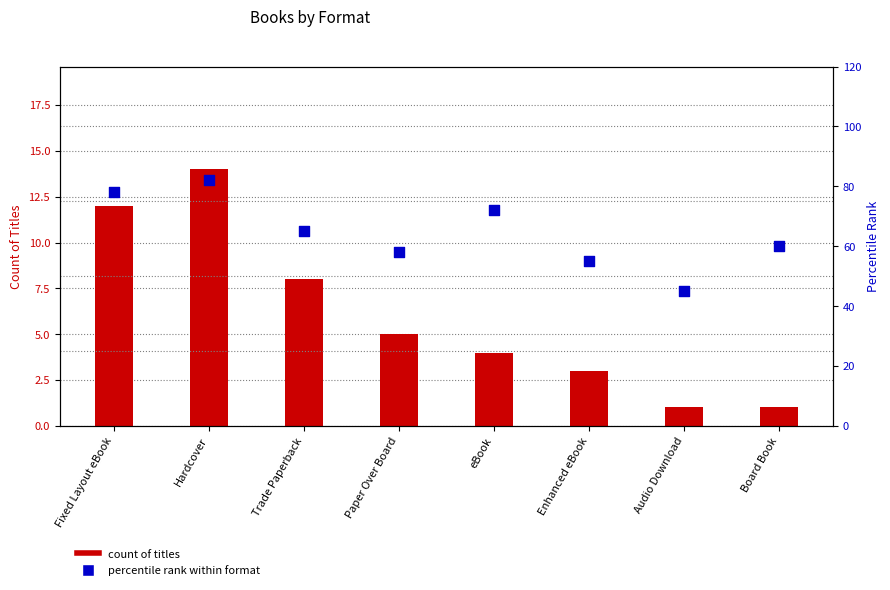

Which series contains the highest Y value?

percentile rank within format